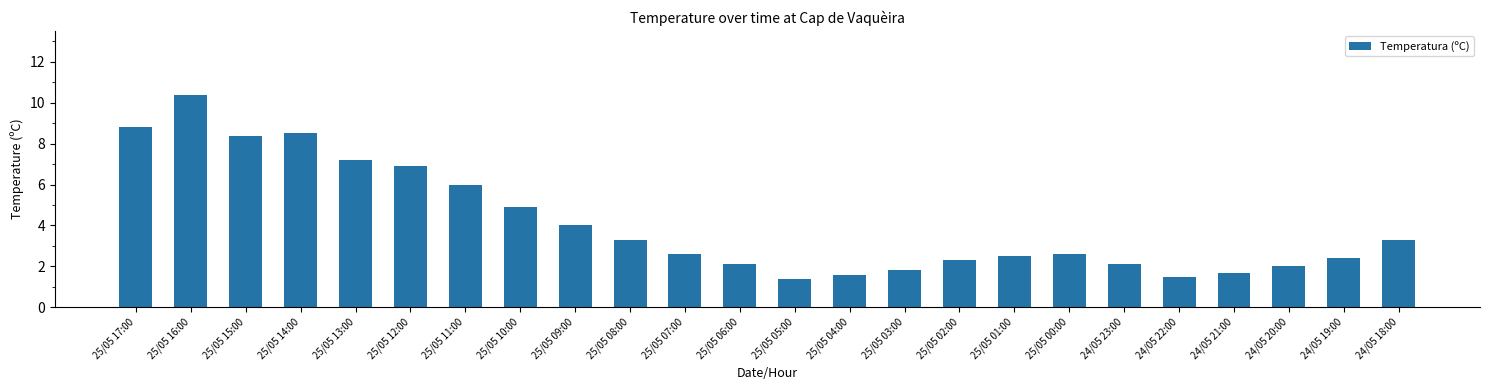

Reading right to left, extract all data points from this chart.

3.3	2.4	2.0	1.7	1.5	2.1	2.6	2.5	2.3	1.8	1.6	1.4	2.1	2.6	3.3	4.0	4.9	6.0	6.9	7.2	8.5	8.4	10.4	8.8